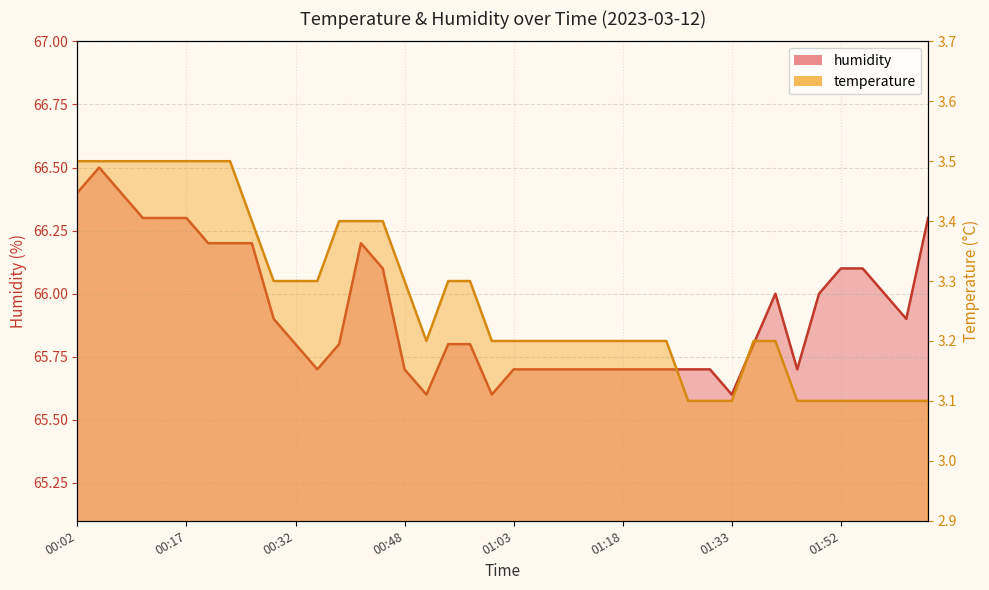

Read the humidity value at 02:01.

65.9